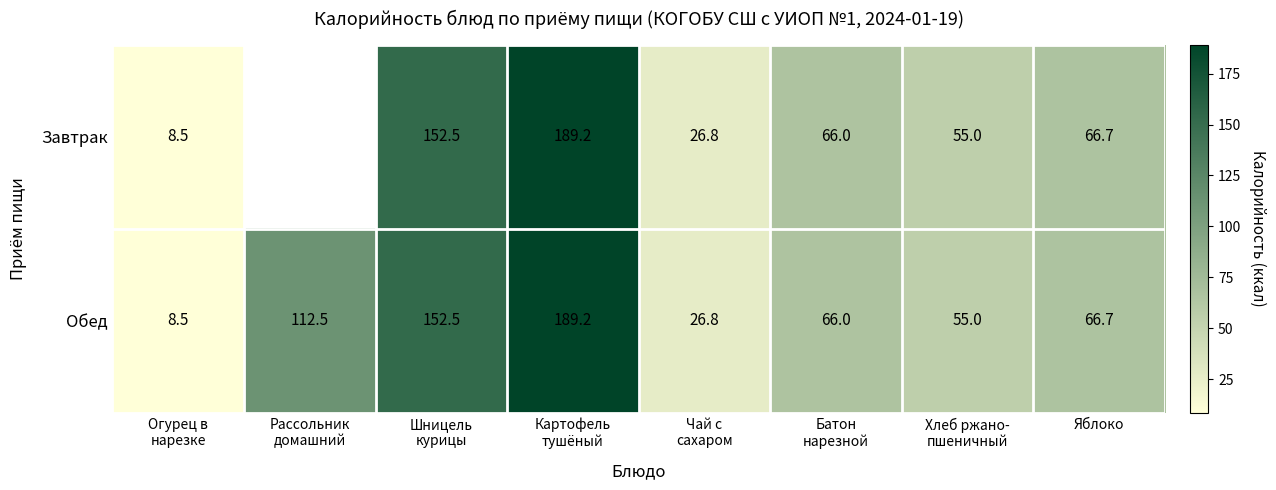

The value of Завтрак at Яблоко is 16.7. True or false?

False